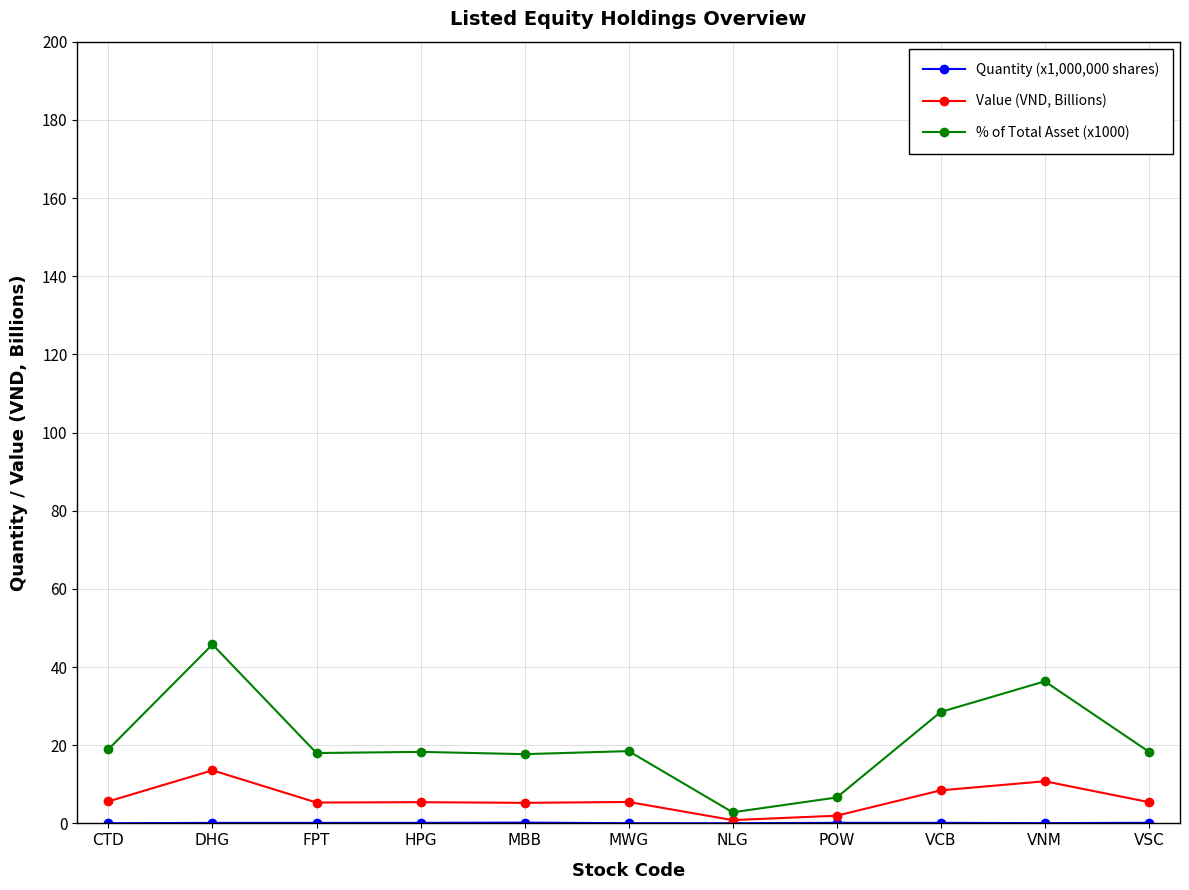

At which category is the sum across all series the highest?

DHG